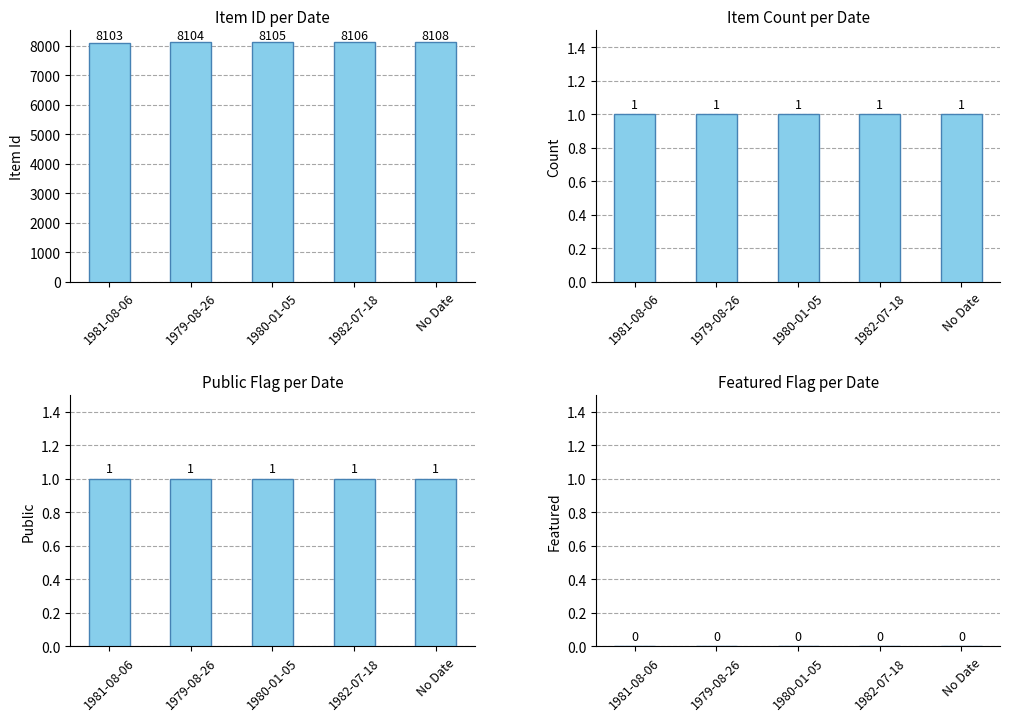

Which series has the largest range (max minus min)?

Item Id